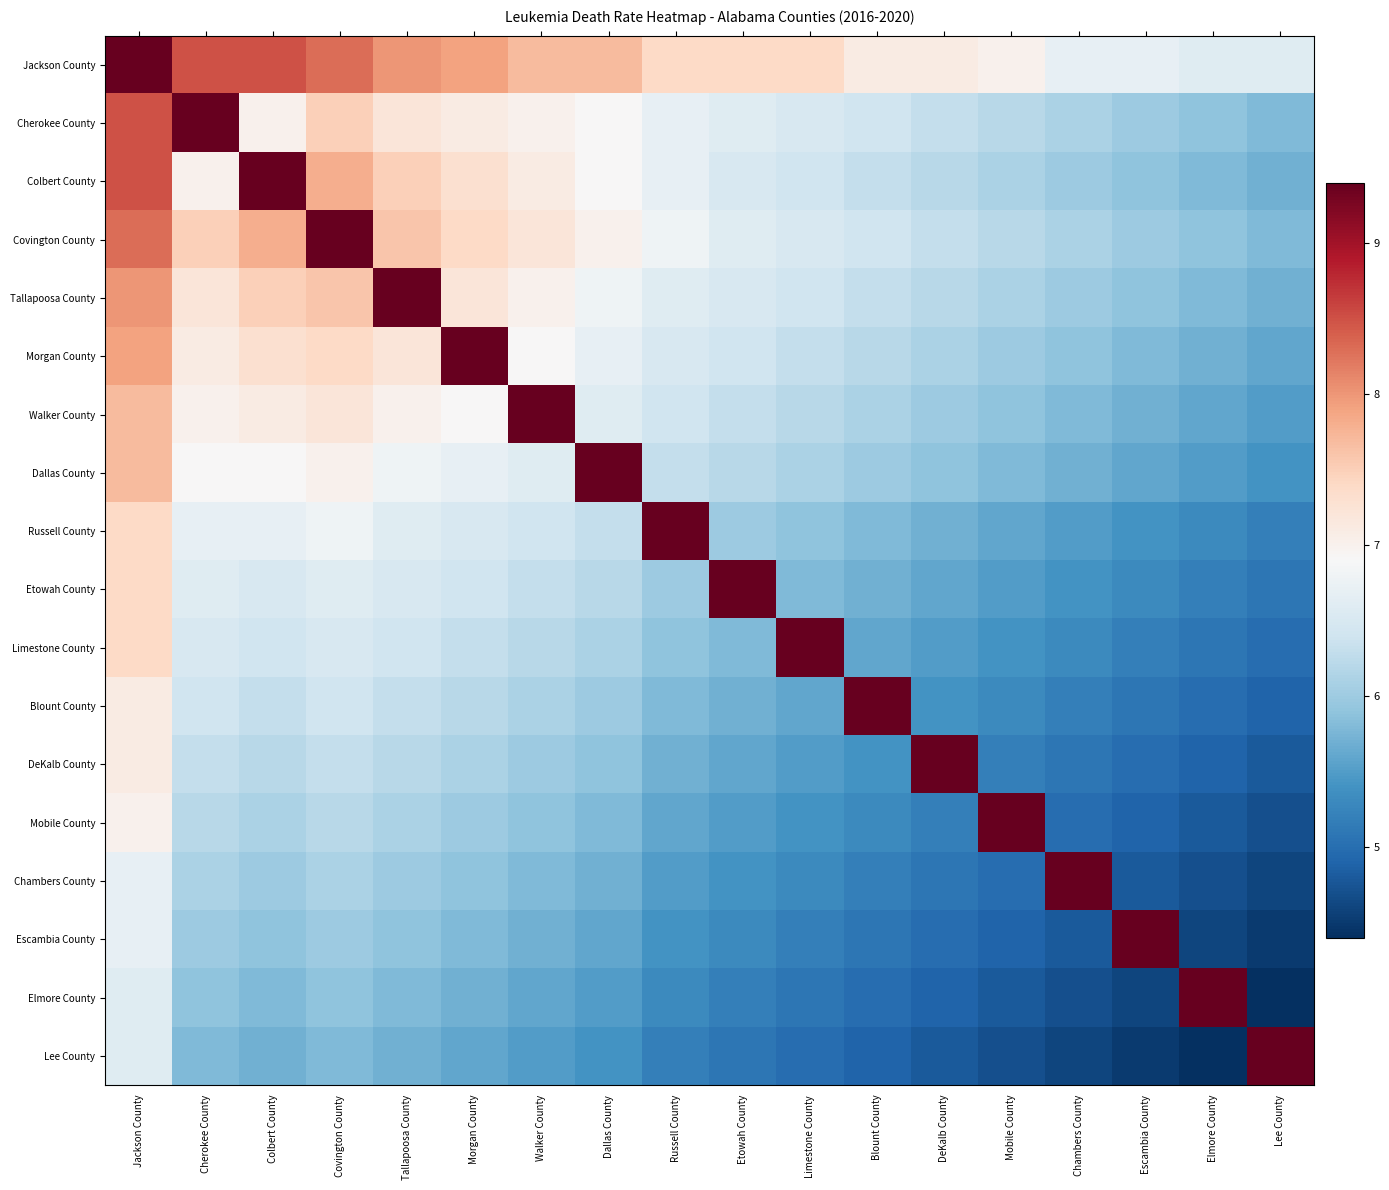

Reading left to right, what are all the values shown in this chart?

Jackson County: Jackson County=9.4	Cherokee County=8.5	Colbert County=8.5	Covington County=8.3	Tallapoosa County=8.0	Morgan County=7.9	Walker County=7.7	Dallas County=7.7	Russell County=7.4	Etowah County=7.4	Limestone County=7.4	Blount County=7.1	DeKalb County=7.1	Mobile County=7.0	Chambers County=6.7	Escambia County=6.7	Elmore County=6.6	Lee County=6.6
Cherokee County: Jackson County=8.5	Cherokee County=9.4	Colbert County=7.0	Covington County=7.5	Tallapoosa County=7.2	Morgan County=7.1	Walker County=7.0	Dallas County=6.9	Russell County=6.7	Etowah County=6.6	Limestone County=6.5	Blount County=6.4	DeKalb County=6.3	Mobile County=6.2	Chambers County=6.1	Escambia County=6.0	Elmore County=5.9	Lee County=5.8
Colbert County: Jackson County=8.5	Cherokee County=7.0	Colbert County=9.4	Covington County=7.8	Tallapoosa County=7.5	Morgan County=7.3	Walker County=7.1	Dallas County=6.9	Russell County=6.7	Etowah County=6.5	Limestone County=6.4	Blount County=6.3	DeKalb County=6.2	Mobile County=6.1	Chambers County=6.0	Escambia County=5.9	Elmore County=5.8	Lee County=5.7
Covington County: Jackson County=8.3	Cherokee County=7.5	Colbert County=7.8	Covington County=9.4	Tallapoosa County=7.6	Morgan County=7.4	Walker County=7.2	Dallas County=7.0	Russell County=6.8	Etowah County=6.6	Limestone County=6.5	Blount County=6.4	DeKalb County=6.3	Mobile County=6.2	Chambers County=6.1	Escambia County=6.0	Elmore County=5.9	Lee County=5.8
Tallapoosa County: Jackson County=8.0	Cherokee County=7.2	Colbert County=7.5	Covington County=7.6	Tallapoosa County=9.4	Morgan County=7.2	Walker County=7.0	Dallas County=6.8	Russell County=6.6	Etowah County=6.5	Limestone County=6.4	Blount County=6.3	DeKalb County=6.2	Mobile County=6.1	Chambers County=6.0	Escambia County=5.9	Elmore County=5.8	Lee County=5.7
Morgan County: Jackson County=7.9	Cherokee County=7.1	Colbert County=7.3	Covington County=7.4	Tallapoosa County=7.2	Morgan County=9.4	Walker County=6.9	Dallas County=6.7	Russell County=6.5	Etowah County=6.4	Limestone County=6.3	Blount County=6.2	DeKalb County=6.1	Mobile County=6.0	Chambers County=5.9	Escambia County=5.8	Elmore County=5.7	Lee County=5.6
Walker County: Jackson County=7.7	Cherokee County=7.0	Colbert County=7.1	Covington County=7.2	Tallapoosa County=7.0	Morgan County=6.9	Walker County=9.4	Dallas County=6.6	Russell County=6.4	Etowah County=6.3	Limestone County=6.2	Blount County=6.1	DeKalb County=6.0	Mobile County=5.9	Chambers County=5.8	Escambia County=5.7	Elmore County=5.6	Lee County=5.5
Dallas County: Jackson County=7.7	Cherokee County=6.9	Colbert County=6.9	Covington County=7.0	Tallapoosa County=6.8	Morgan County=6.7	Walker County=6.6	Dallas County=9.4	Russell County=6.3	Etowah County=6.2	Limestone County=6.1	Blount County=6.0	DeKalb County=5.9	Mobile County=5.8	Chambers County=5.7	Escambia County=5.6	Elmore County=5.5	Lee County=5.4
Russell County: Jackson County=7.4	Cherokee County=6.7	Colbert County=6.7	Covington County=6.8	Tallapoosa County=6.6	Morgan County=6.5	Walker County=6.4	Dallas County=6.3	Russell County=9.4	Etowah County=6.0	Limestone County=5.9	Blount County=5.8	DeKalb County=5.7	Mobile County=5.6	Chambers County=5.5	Escambia County=5.4	Elmore County=5.3	Lee County=5.2
Etowah County: Jackson County=7.4	Cherokee County=6.6	Colbert County=6.5	Covington County=6.6	Tallapoosa County=6.5	Morgan County=6.4	Walker County=6.3	Dallas County=6.2	Russell County=6.0	Etowah County=9.4	Limestone County=5.8	Blount County=5.7	DeKalb County=5.6	Mobile County=5.5	Chambers County=5.4	Escambia County=5.3	Elmore County=5.2	Lee County=5.1
Limestone County: Jackson County=7.4	Cherokee County=6.5	Colbert County=6.4	Covington County=6.5	Tallapoosa County=6.4	Morgan County=6.3	Walker County=6.2	Dallas County=6.1	Russell County=5.9	Etowah County=5.8	Limestone County=9.4	Blount County=5.6	DeKalb County=5.5	Mobile County=5.4	Chambers County=5.3	Escambia County=5.2	Elmore County=5.1	Lee County=5.0
Blount County: Jackson County=7.1	Cherokee County=6.4	Colbert County=6.3	Covington County=6.4	Tallapoosa County=6.3	Morgan County=6.2	Walker County=6.1	Dallas County=6.0	Russell County=5.8	Etowah County=5.7	Limestone County=5.6	Blount County=9.4	DeKalb County=5.4	Mobile County=5.3	Chambers County=5.2	Escambia County=5.1	Elmore County=5.0	Lee County=4.9
DeKalb County: Jackson County=7.1	Cherokee County=6.3	Colbert County=6.2	Covington County=6.3	Tallapoosa County=6.2	Morgan County=6.1	Walker County=6.0	Dallas County=5.9	Russell County=5.7	Etowah County=5.6	Limestone County=5.5	Blount County=5.4	DeKalb County=9.4	Mobile County=5.2	Chambers County=5.1	Escambia County=5.0	Elmore County=4.9	Lee County=4.8
Mobile County: Jackson County=7.0	Cherokee County=6.2	Colbert County=6.1	Covington County=6.2	Tallapoosa County=6.1	Morgan County=6.0	Walker County=5.9	Dallas County=5.8	Russell County=5.6	Etowah County=5.5	Limestone County=5.4	Blount County=5.3	DeKalb County=5.2	Mobile County=9.4	Chambers County=5.0	Escambia County=4.9	Elmore County=4.8	Lee County=4.7
Chambers County: Jackson County=6.7	Cherokee County=6.1	Colbert County=6.0	Covington County=6.1	Tallapoosa County=6.0	Morgan County=5.9	Walker County=5.8	Dallas County=5.7	Russell County=5.5	Etowah County=5.4	Limestone County=5.3	Blount County=5.2	DeKalb County=5.1	Mobile County=5.0	Chambers County=9.4	Escambia County=4.8	Elmore County=4.7	Lee County=4.6
Escambia County: Jackson County=6.7	Cherokee County=6.0	Colbert County=5.9	Covington County=6.0	Tallapoosa County=5.9	Morgan County=5.8	Walker County=5.7	Dallas County=5.6	Russell County=5.4	Etowah County=5.3	Limestone County=5.2	Blount County=5.1	DeKalb County=5.0	Mobile County=4.9	Chambers County=4.8	Escambia County=9.4	Elmore County=4.6	Lee County=4.5
Elmore County: Jackson County=6.6	Cherokee County=5.9	Colbert County=5.8	Covington County=5.9	Tallapoosa County=5.8	Morgan County=5.7	Walker County=5.6	Dallas County=5.5	Russell County=5.3	Etowah County=5.2	Limestone County=5.1	Blount County=5.0	DeKalb County=4.9	Mobile County=4.8	Chambers County=4.7	Escambia County=4.6	Elmore County=9.4	Lee County=4.4
Lee County: Jackson County=6.6	Cherokee County=5.8	Colbert County=5.7	Covington County=5.8	Tallapoosa County=5.7	Morgan County=5.6	Walker County=5.5	Dallas County=5.4	Russell County=5.2	Etowah County=5.1	Limestone County=5.0	Blount County=4.9	DeKalb County=4.8	Mobile County=4.7	Chambers County=4.6	Escambia County=4.5	Elmore County=4.4	Lee County=9.4